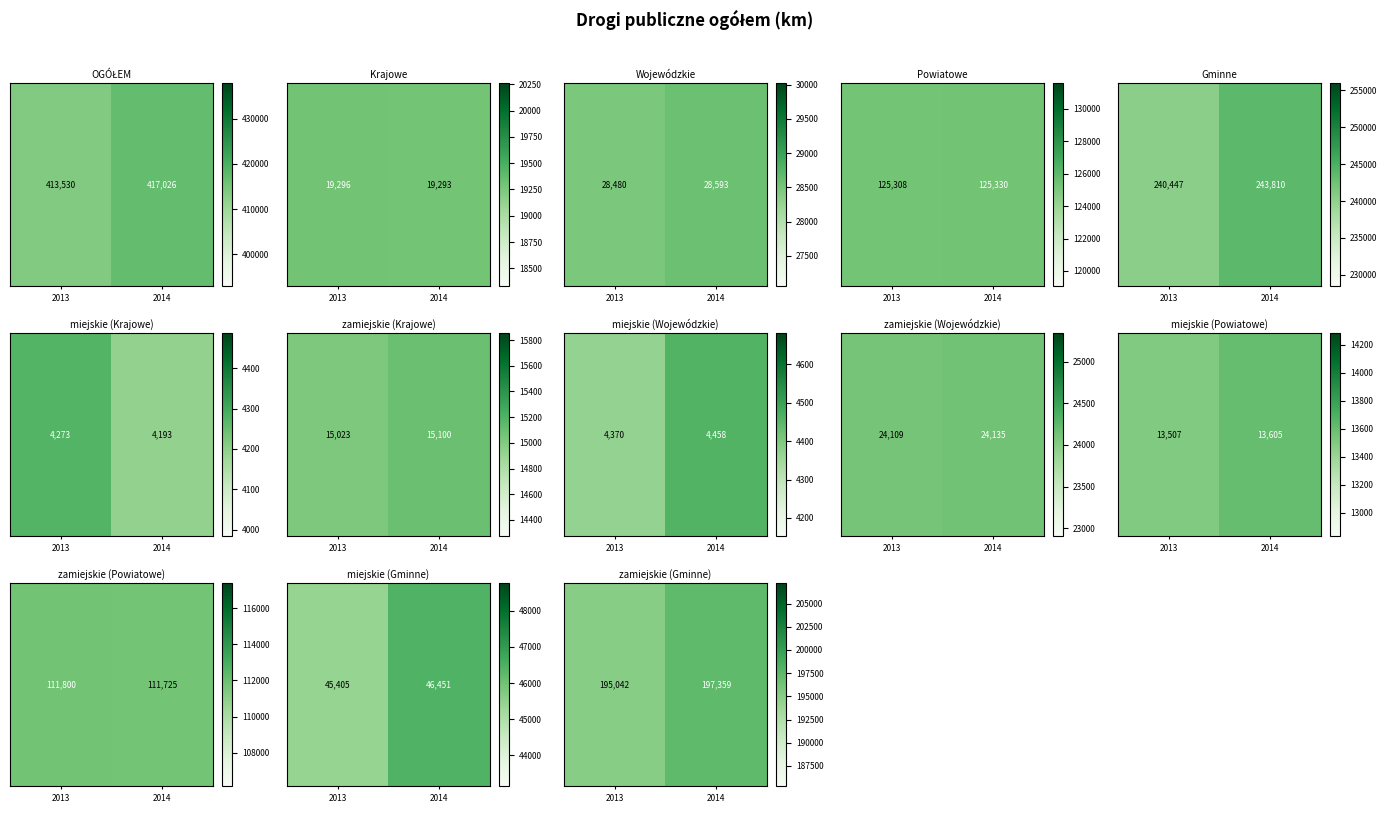

Read the value at 2014.

197358.8